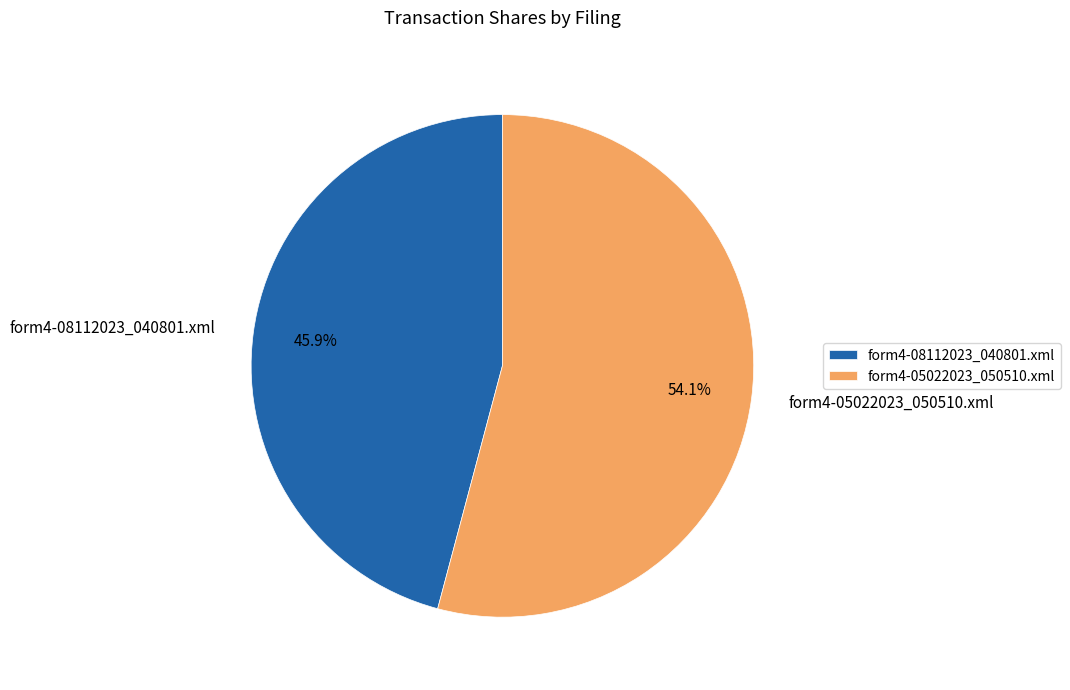

Which slice represents more than half of the pie?

form4-05022023_050510.xml